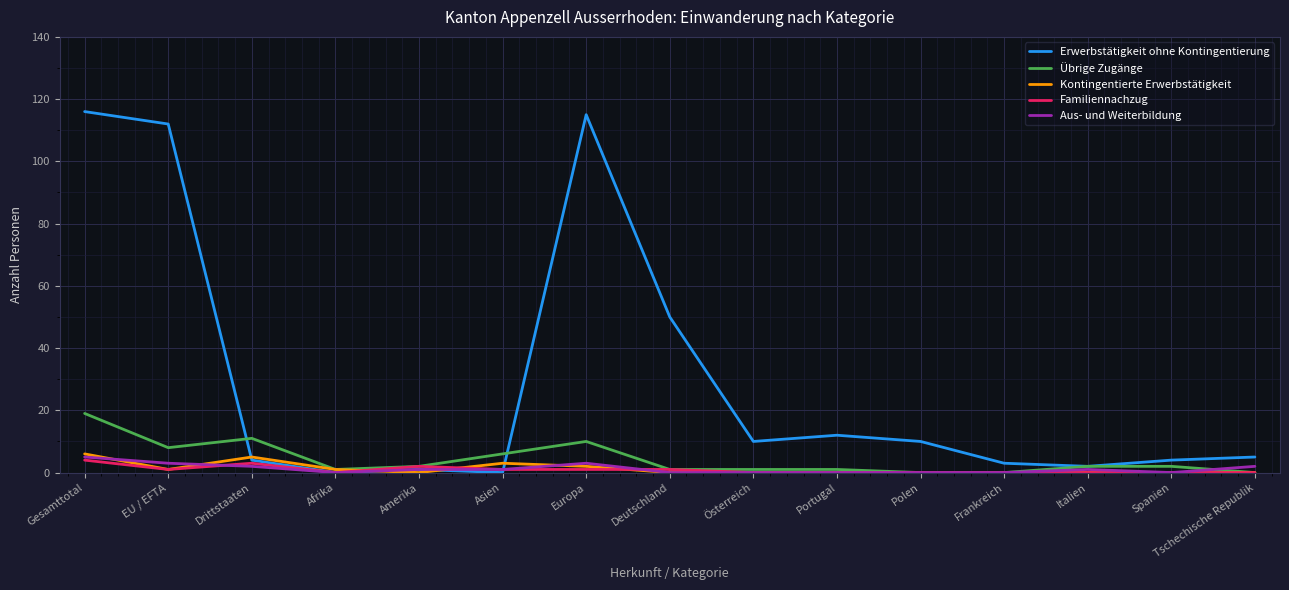

True or false: Erwerbstätigkeit ohne Kontingentierung has more than 1 points higher than both neighbors.

True